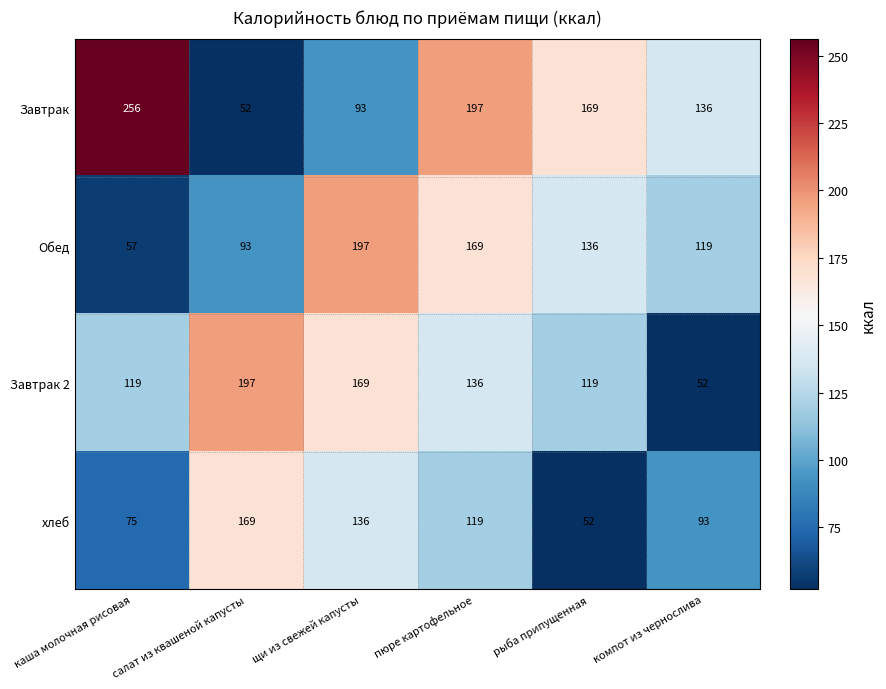

How many series are shown in this chart?

4